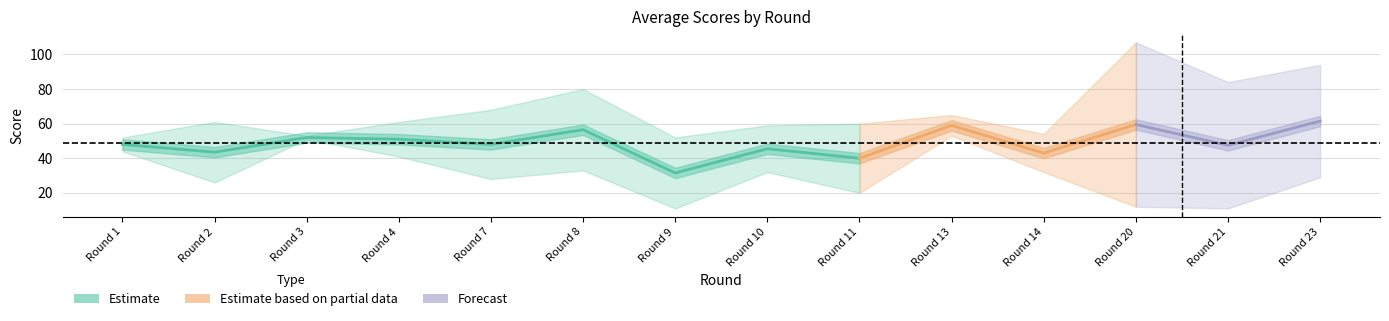

In Home Score, how many points are lower than both neighbors (excluding endpoints)?

5